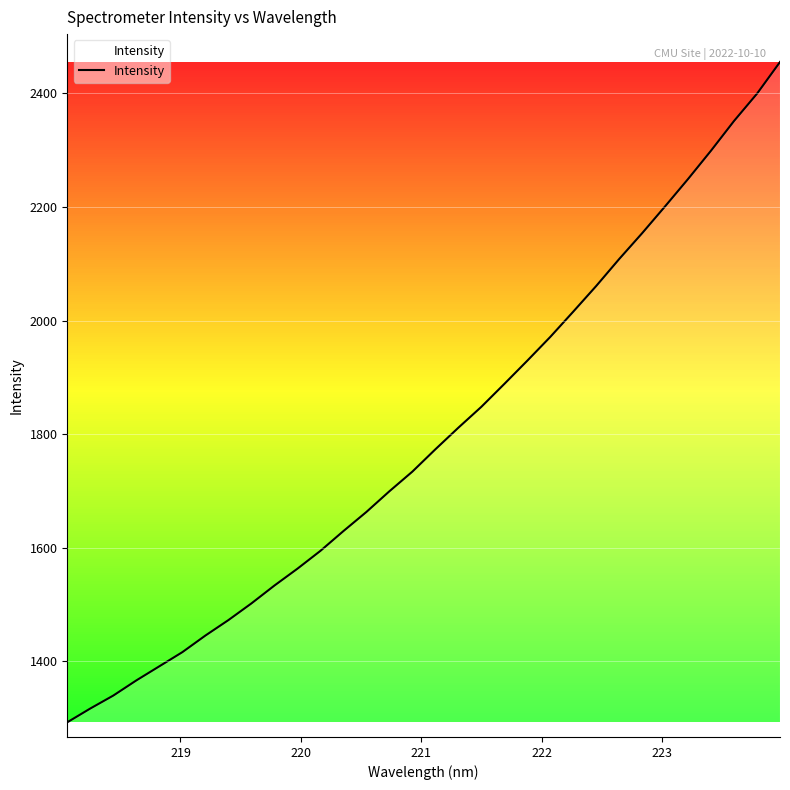

What is the minimum value shown in the chart?

1292.9